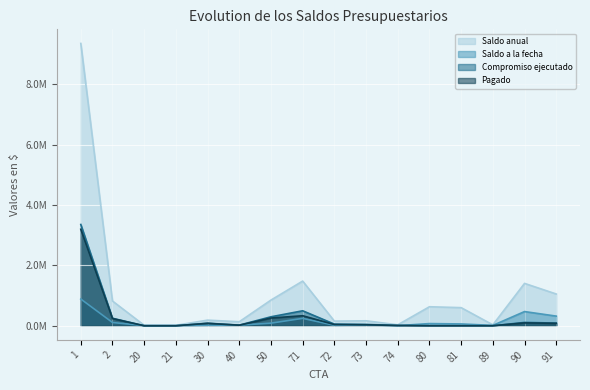

The value of Compromiso ejecutado at 50 is 296981. True or false?

True